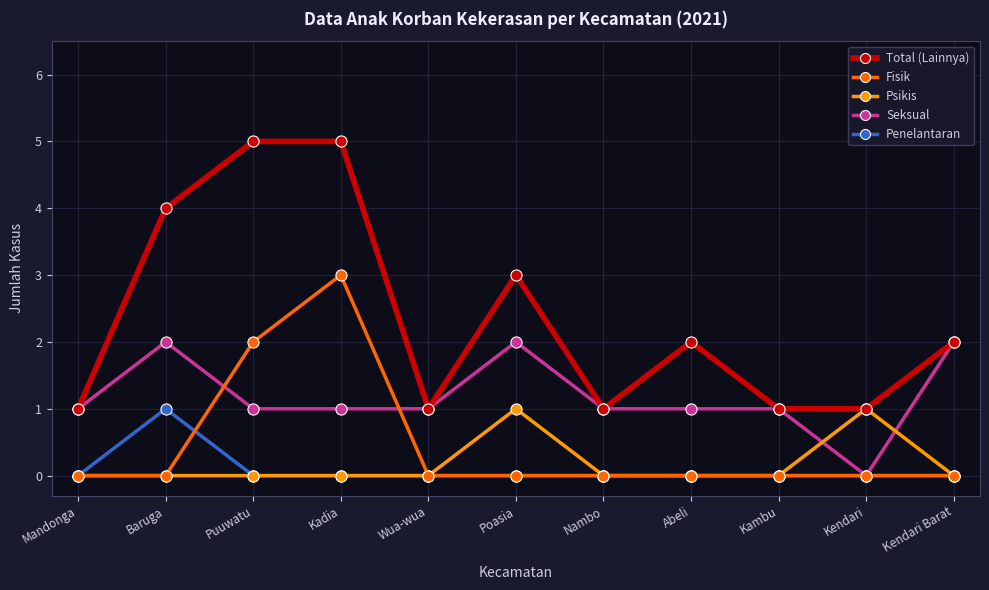

Which series has the widest spread of values?

Total (Lainnya)